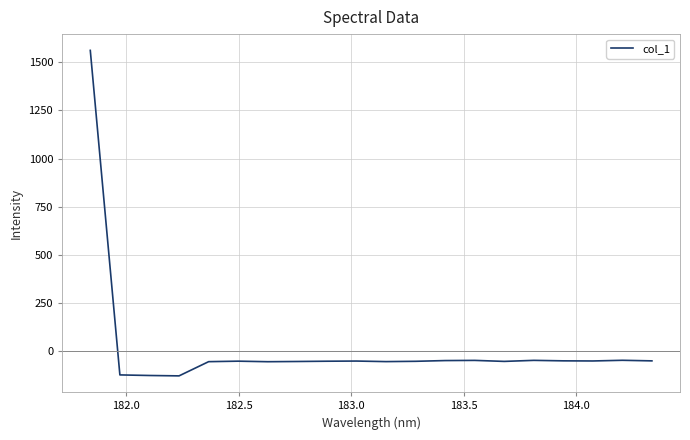

What is the difference between the maximum and minimum values?

1690.2